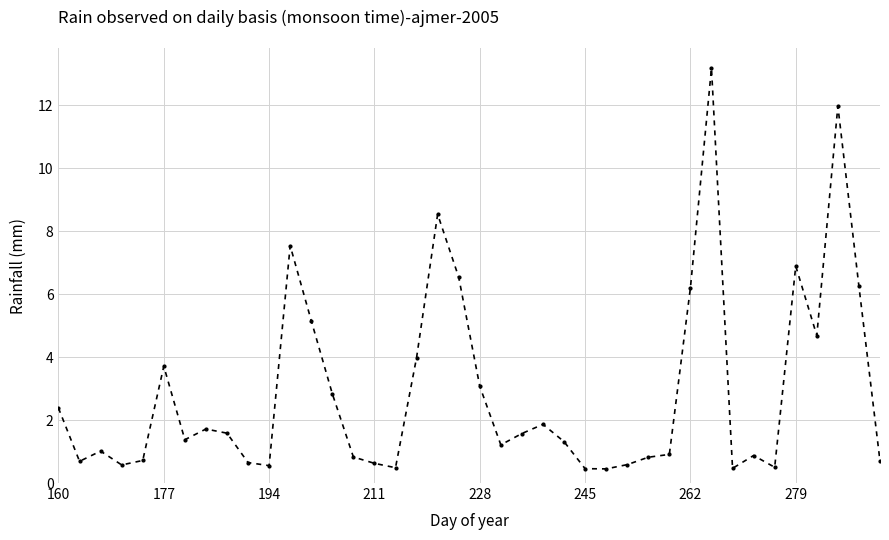

What is the value of the 33rd point from the left?

0.5